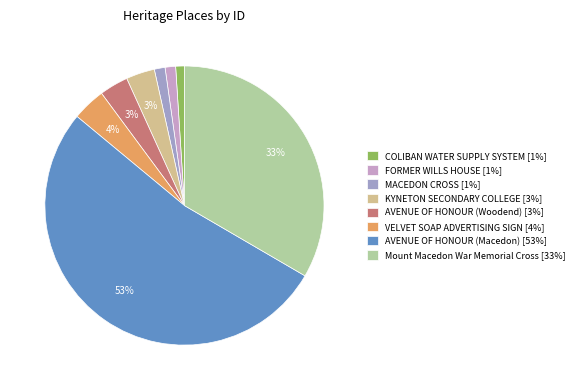

Is it true that AVENUE OF HONOUR (Woodend) is 14% of the pie?

False